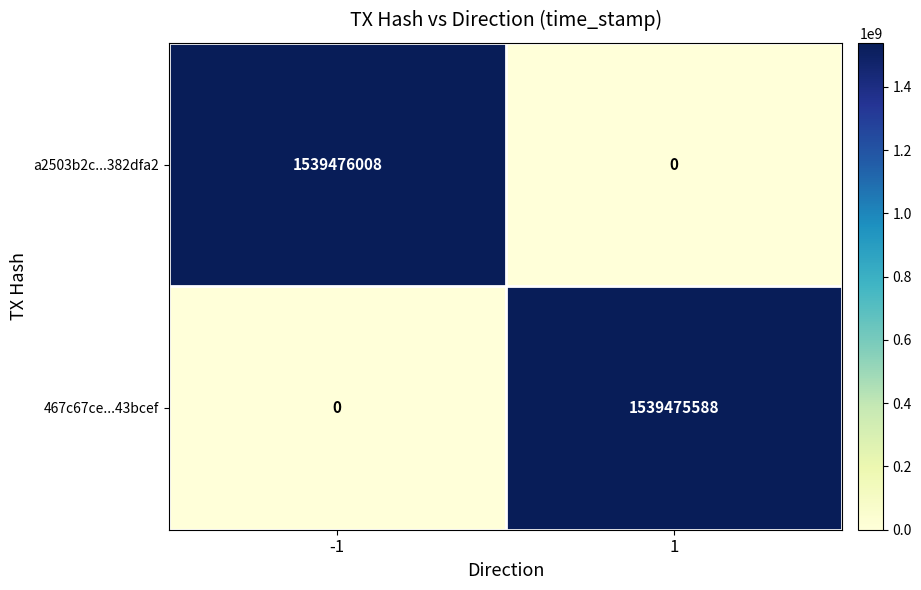

What is the greatest value displayed?

1539476008